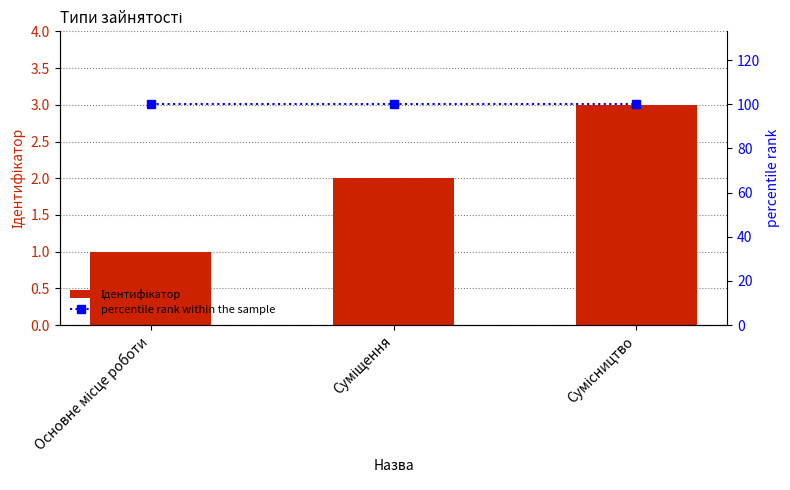

Rank the series by their maximum value, from lowest to highest.

Ідентифікатор, percentile rank within the sample